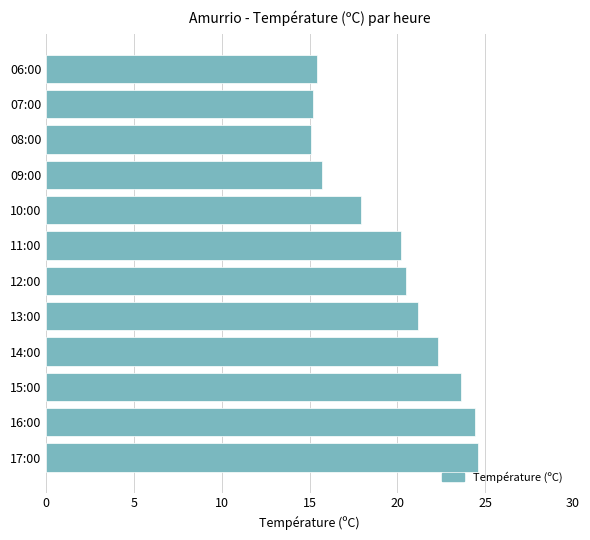

What is the smallest value displayed?

15.1